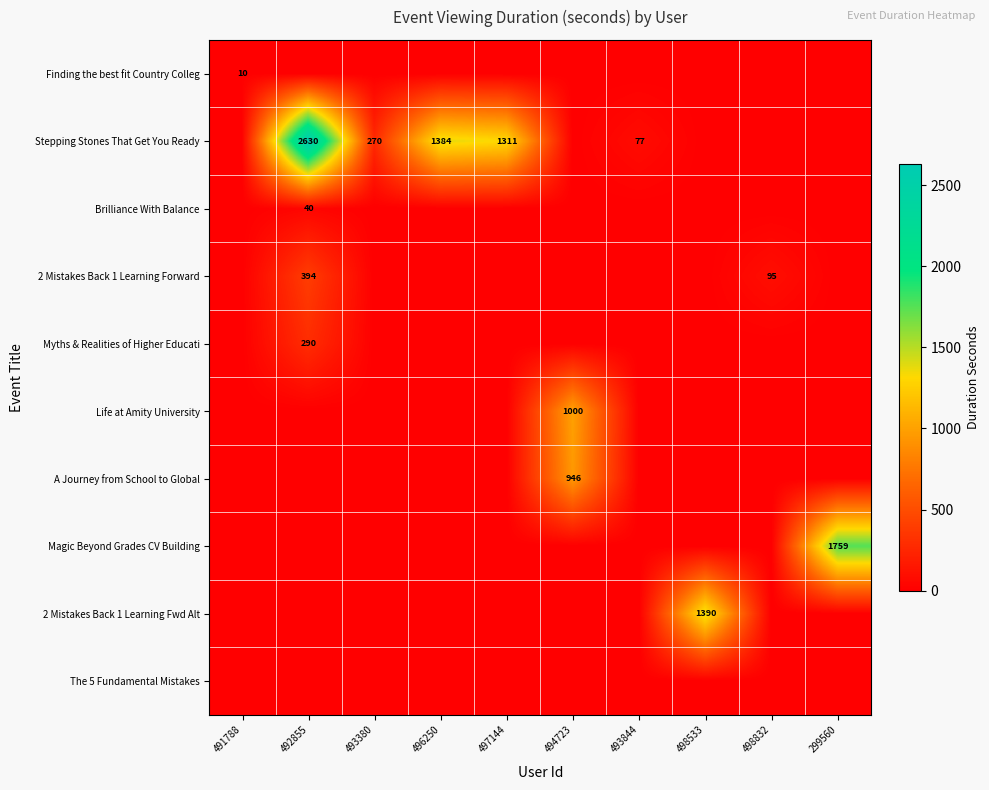

The Stepping Stones That Get You Ready series shows 570 at 497144. True or false?

False